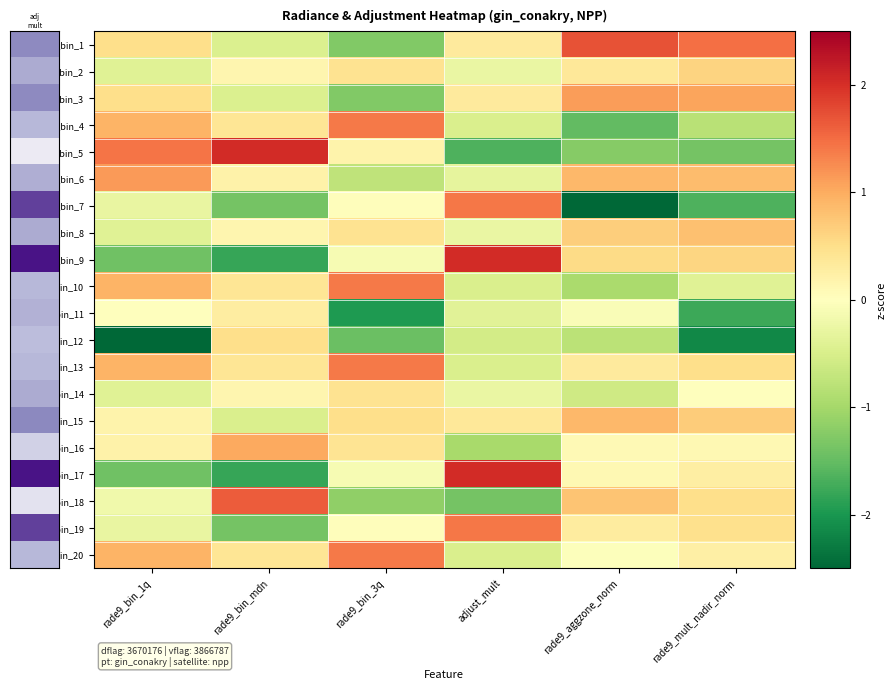

Which has a higher value, rade9_mult_nadir_norm or rade9_bin_mdn?

rade9_mult_nadir_norm